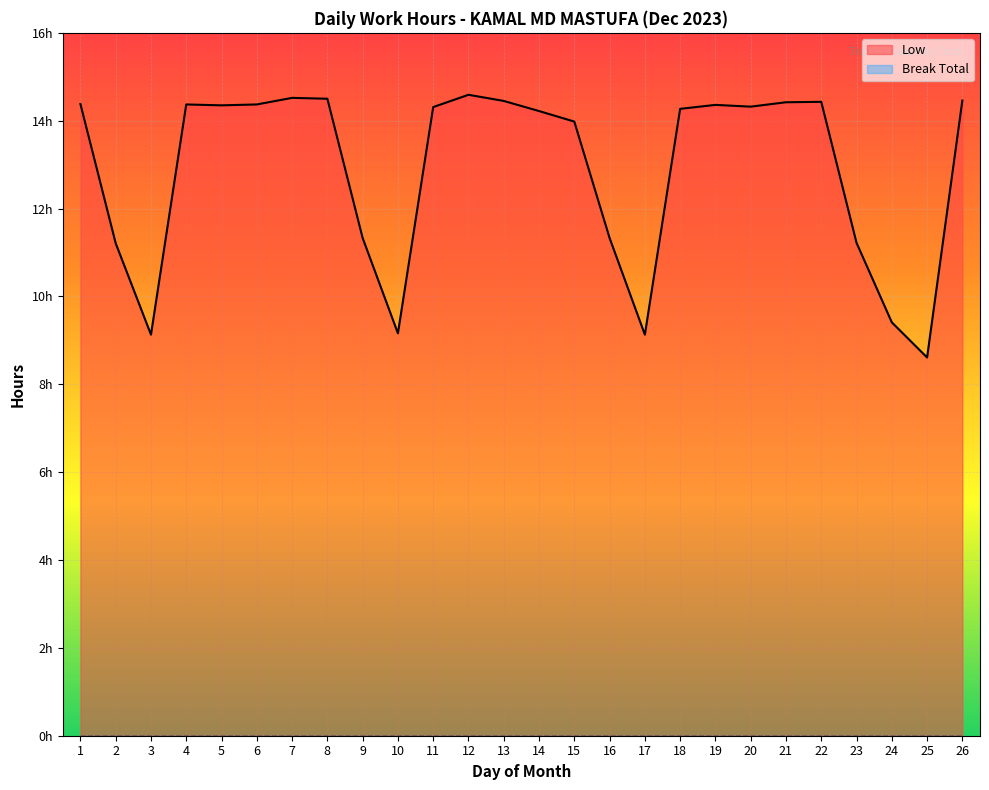

Reading left to right, list all the values displayed in this chart.

1=14.4	2=11.2	3=9.1	4=14.4	5=14.3	6=14.4	7=14.5	8=14.5	9=11.3	10=9.2	11=14.3	12=14.6	13=14.4	14=14.2	15=14.0	16=11.3	17=9.1	18=14.3	19=14.4	20=14.3	21=14.4	22=14.4	23=11.2	24=9.4	25=8.6	26=14.5